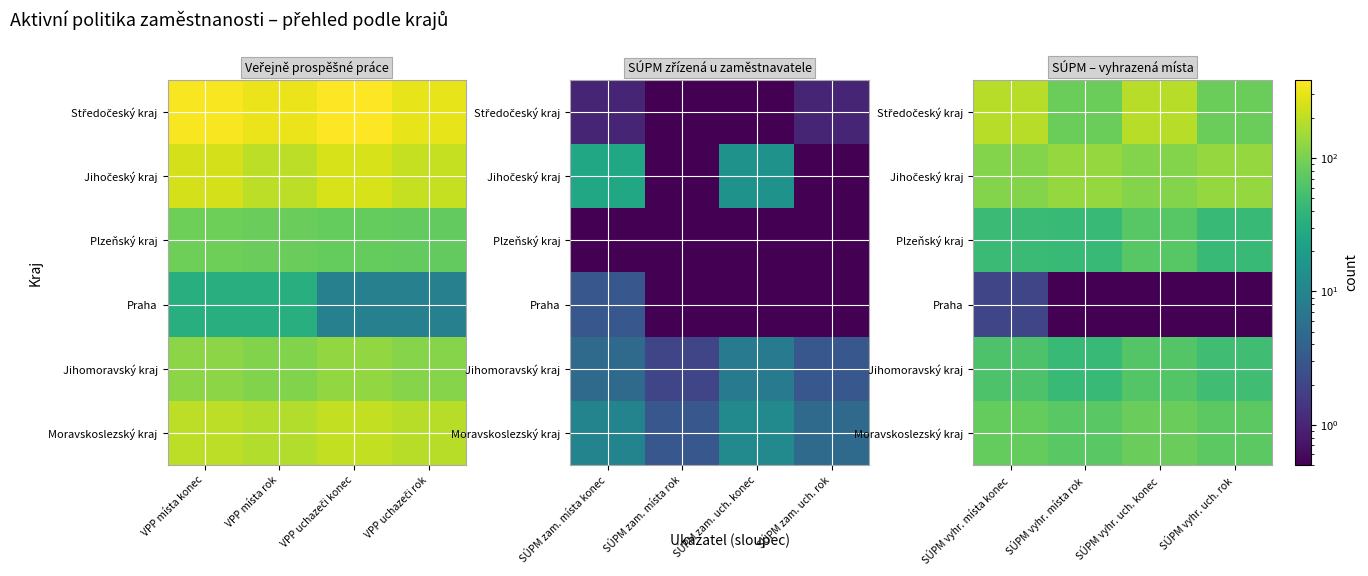

What is the total value across all series at SÚPM vyhr. uch. konec?

519.1